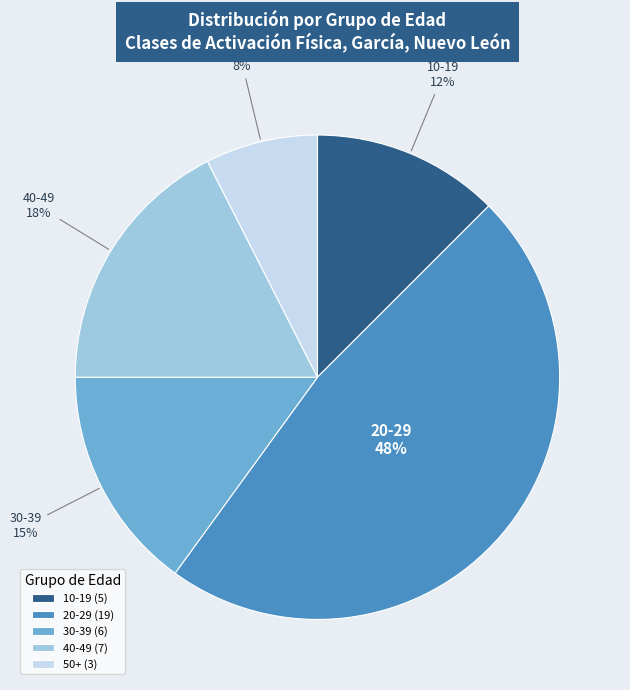

Count the number of slices in the pie.

5